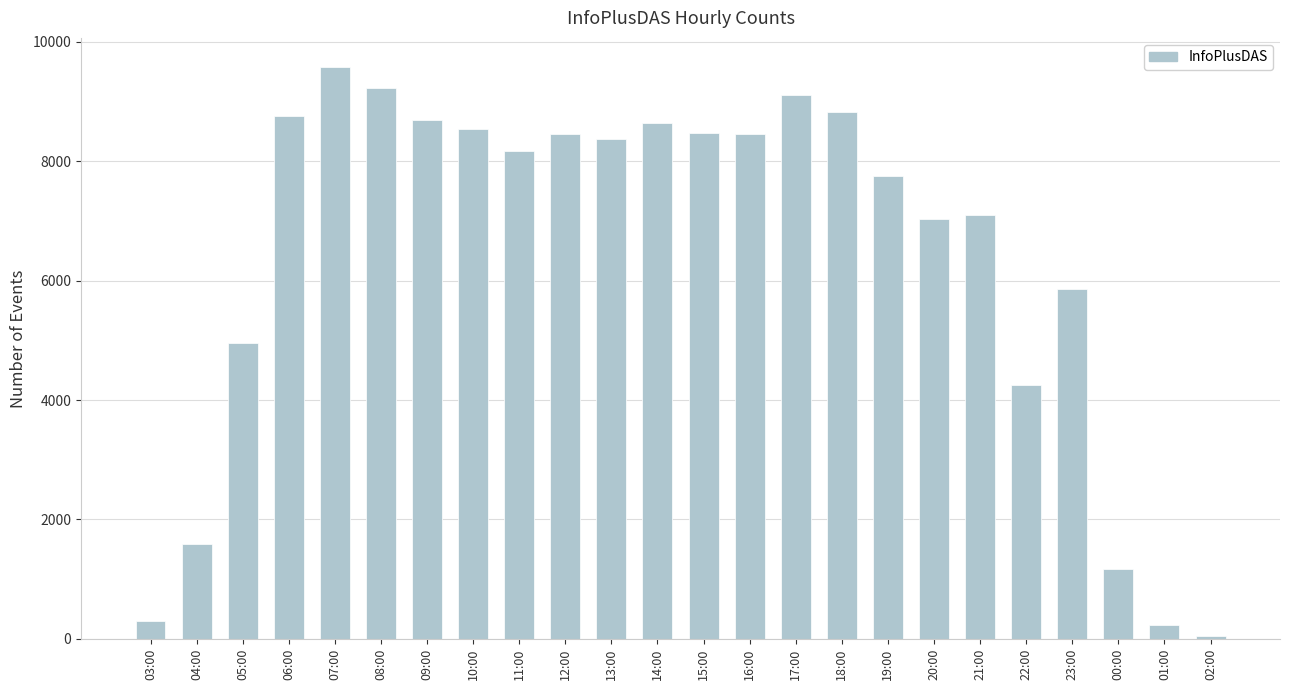

The value at 10:00 is 14174. True or false?

False